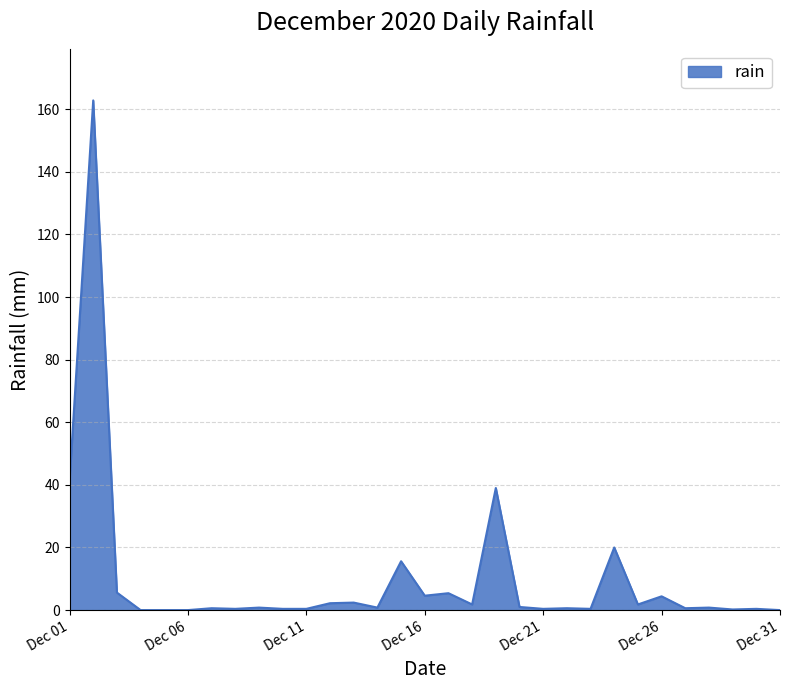

What is the greatest value displayed?

162.8